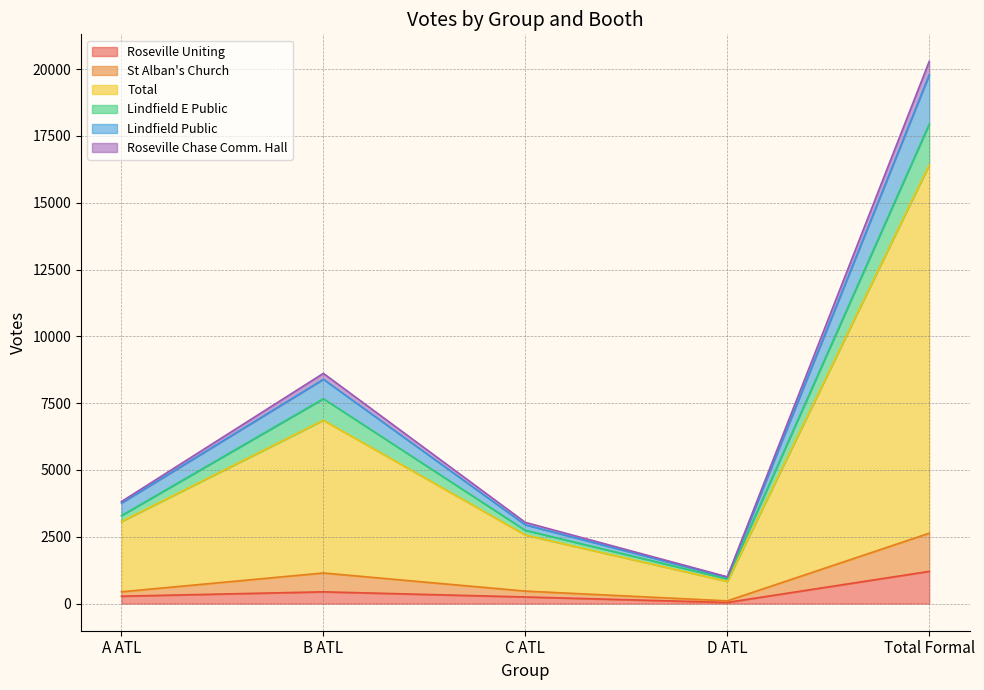

Does the chart have visible grid lines?

Yes